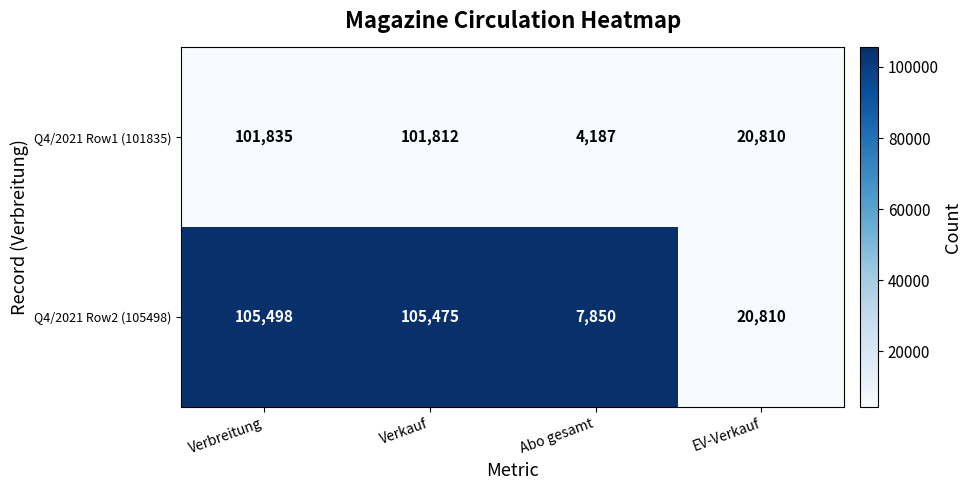

What is the difference between the highest and lowest values at Verbreitung?

3663